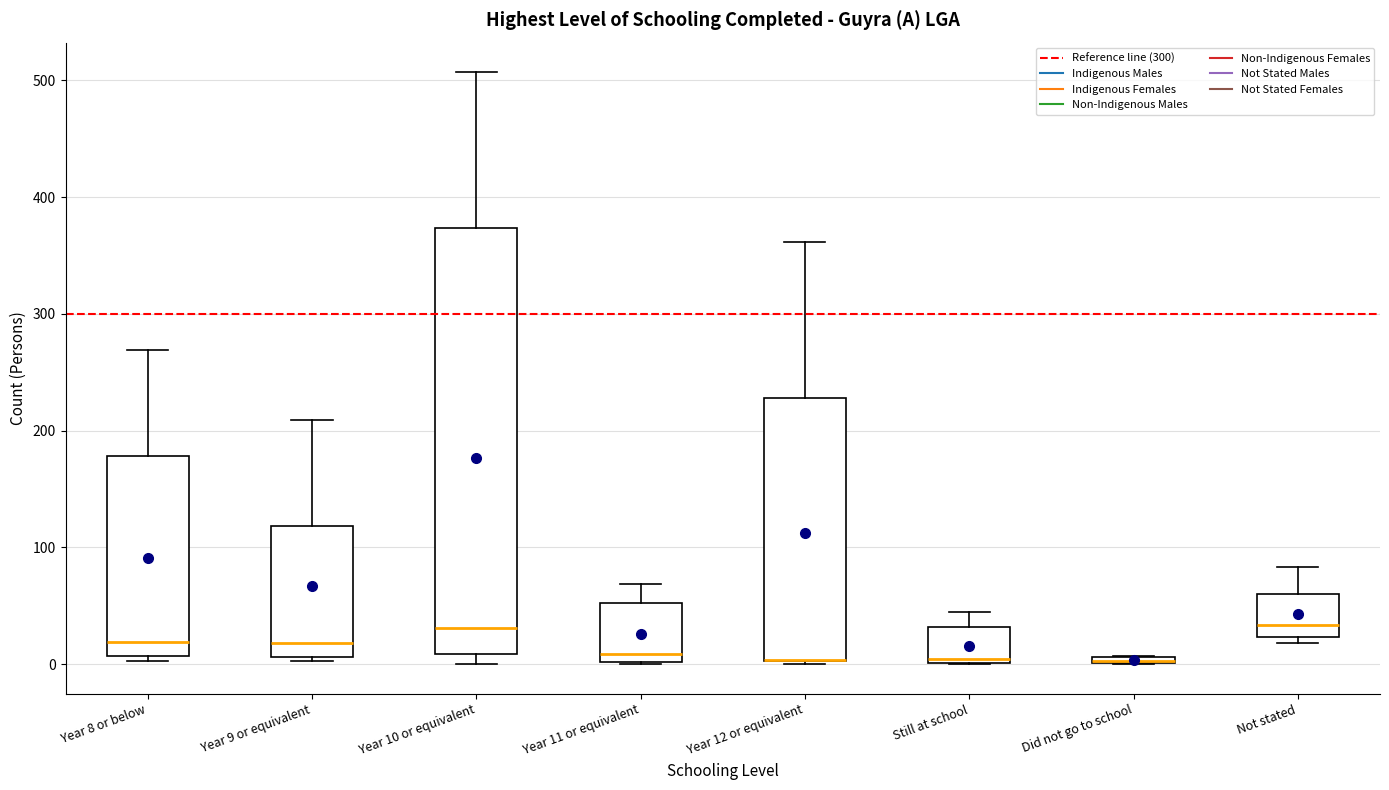

Where does the median line of the box for Year 10 or equivalent sit on the y-axis? The values are not printed on the chart, so give them approximately, as read against the axis.

30